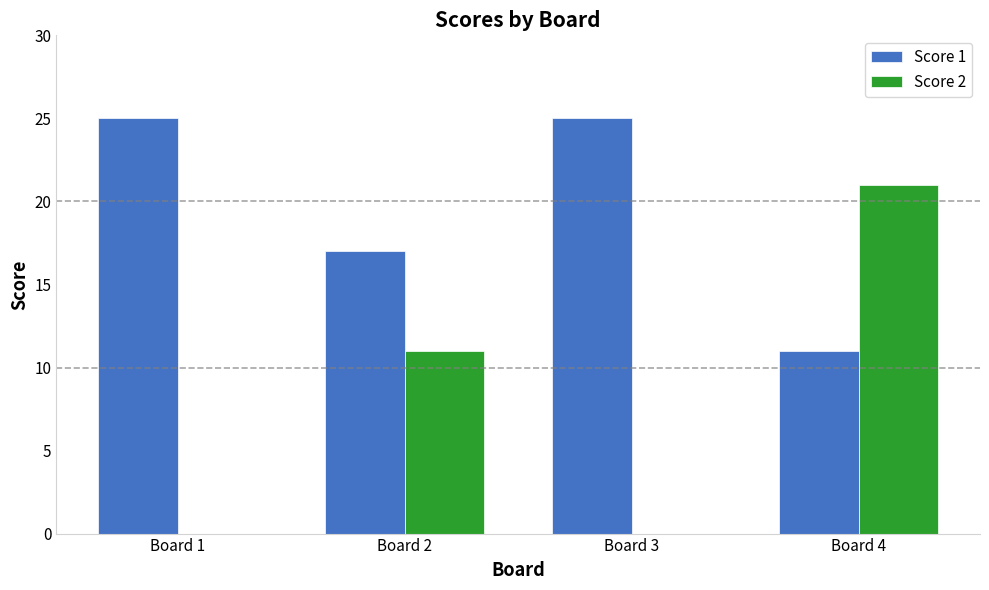

Between Board 1 and Board 4, which series saw the biggest shift?

Score 2